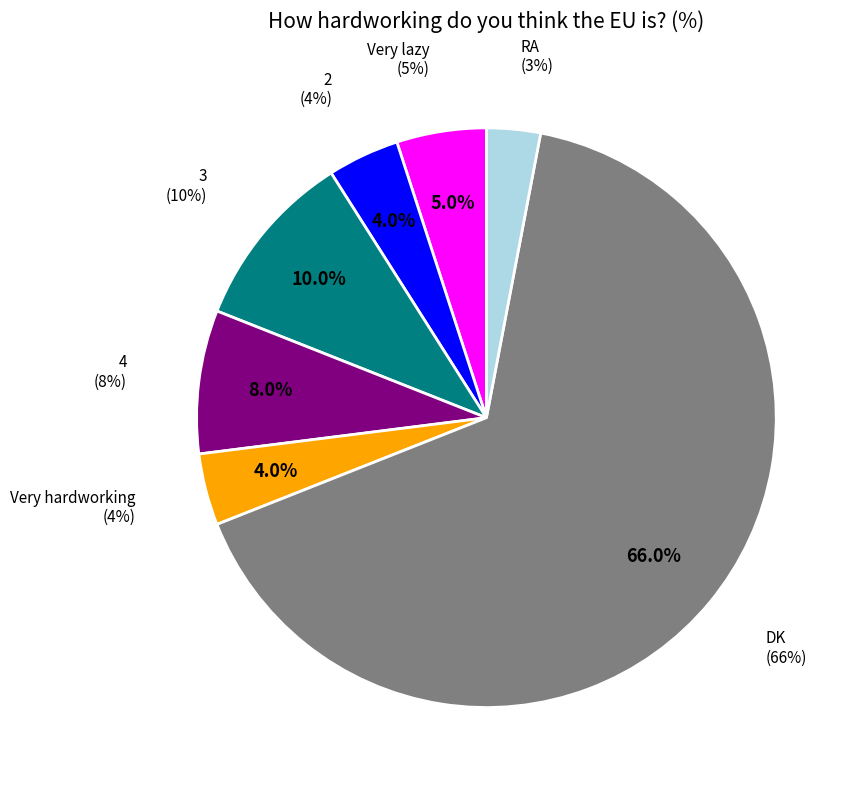

Which slice represents more than half of the pie?

DK